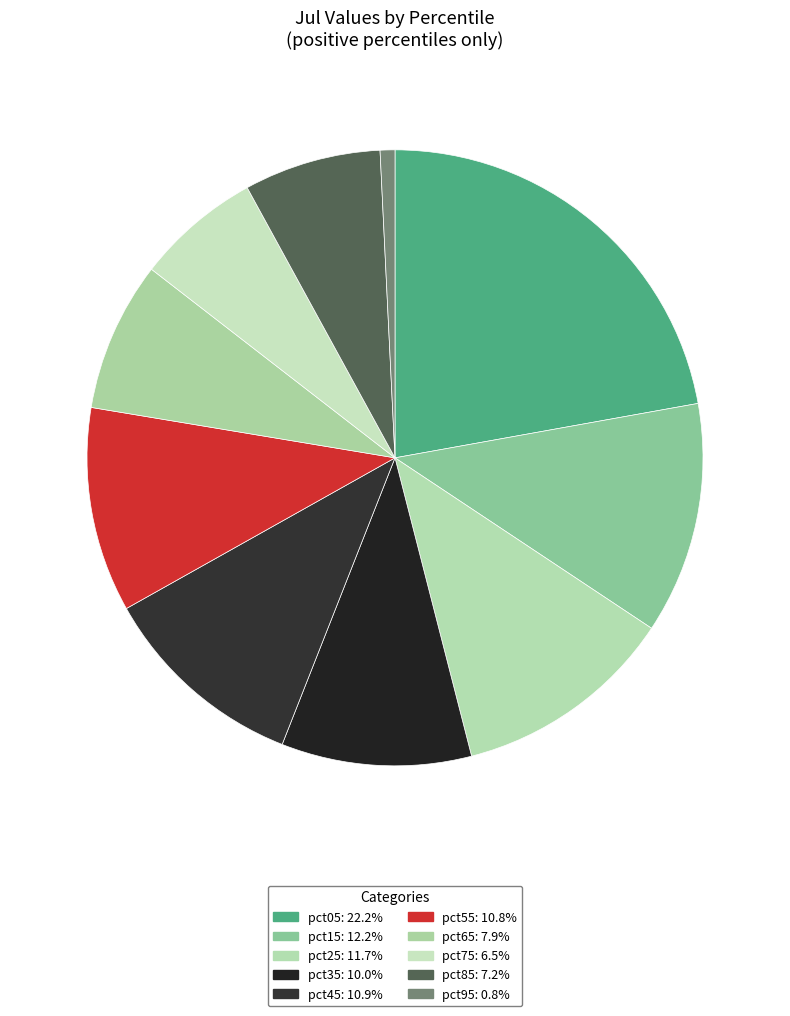

Is pct75 the majority of the pie?

No